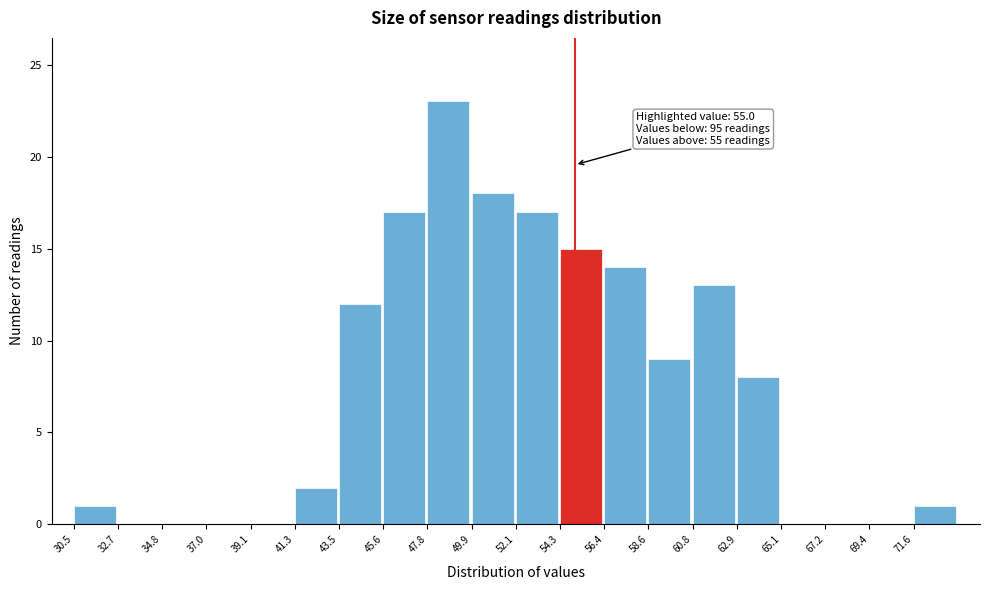

Over which range of the x-axis is the bar tallest?

48.0 to 50.0